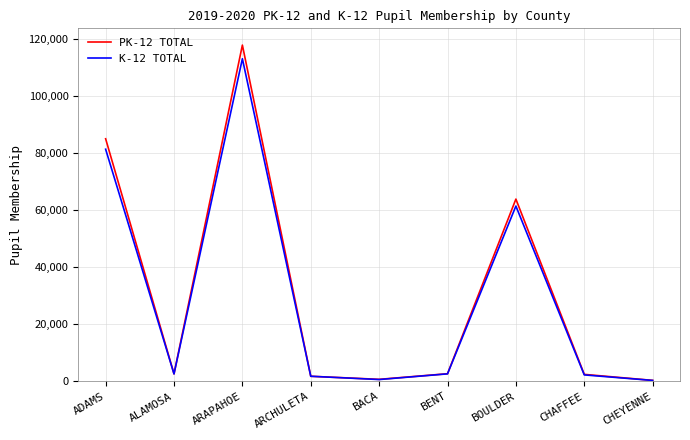

What is the total value across all series at ADAMS?

166339